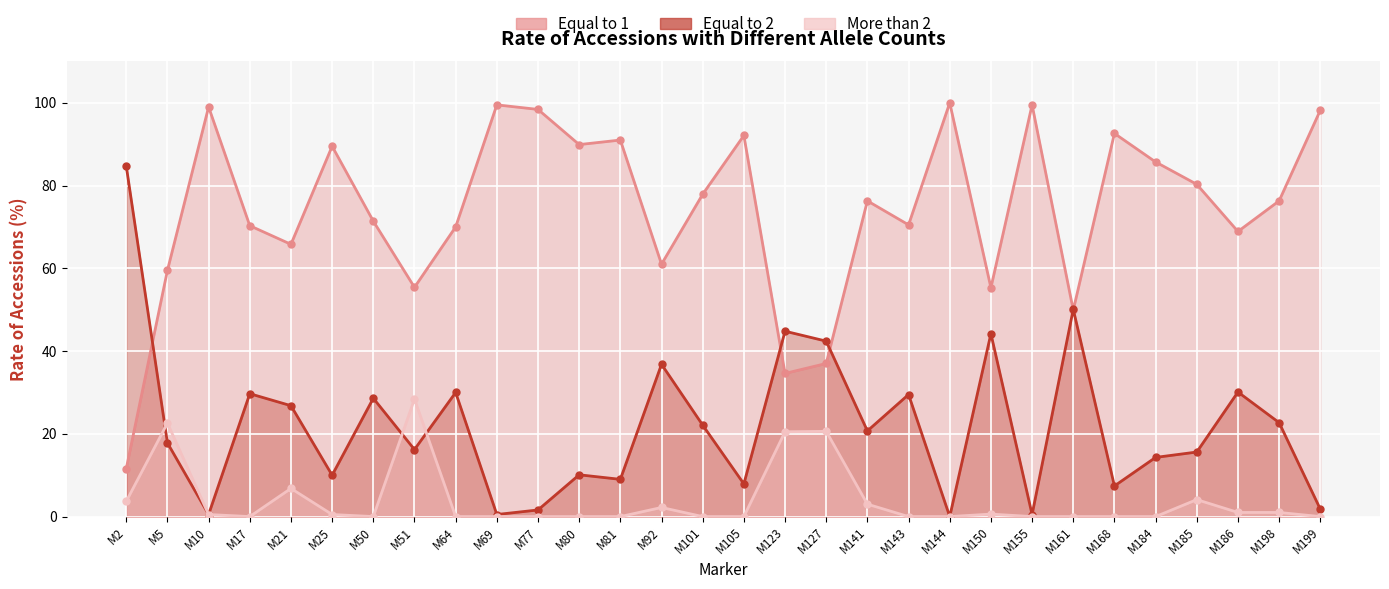

The value of Equal to 2 at M199 is 1.8. True or false?

True